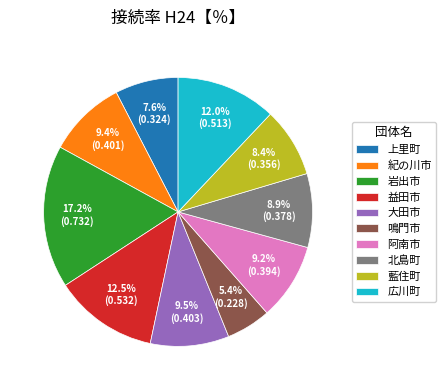

Is there a majority slice in this chart?

No